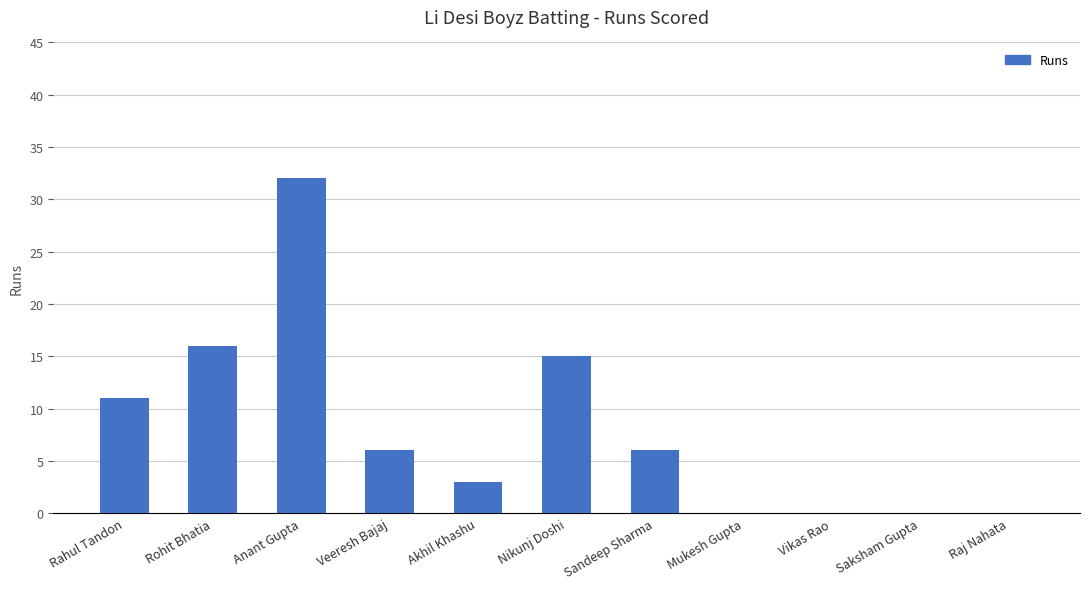

The value at Veeresh Bajaj is 6. True or false?

True